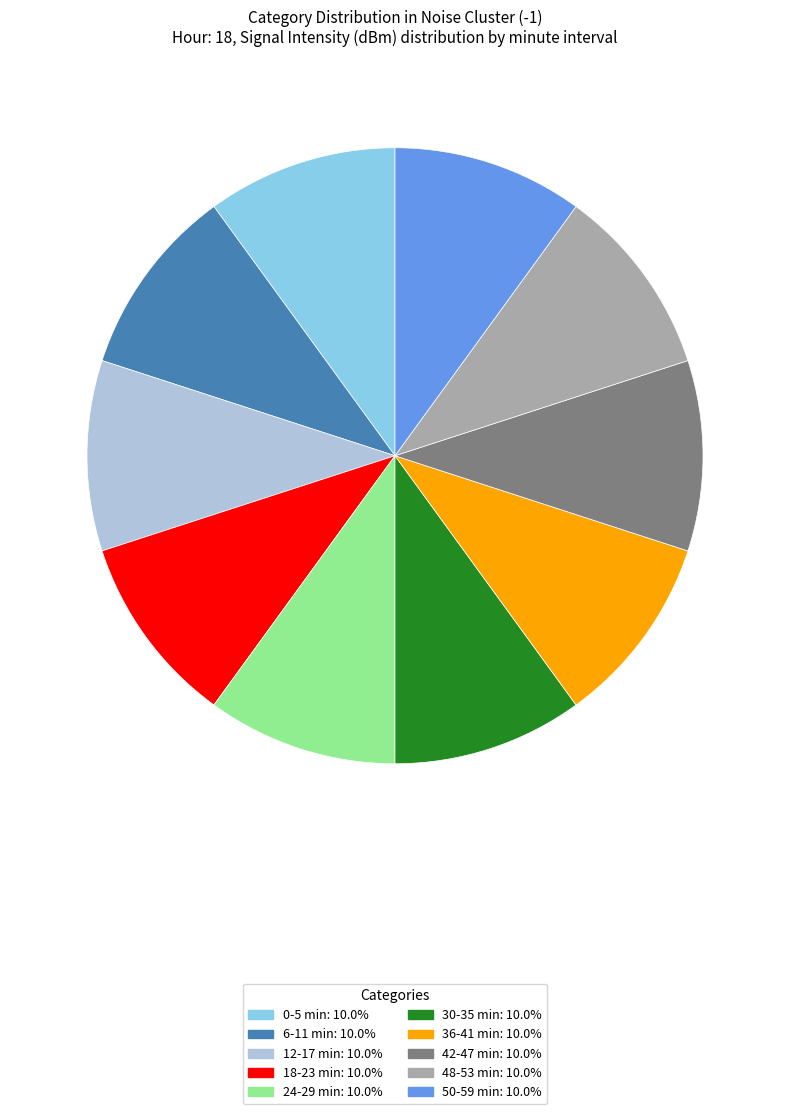

Is there any slice that represents more than half of the pie?

No